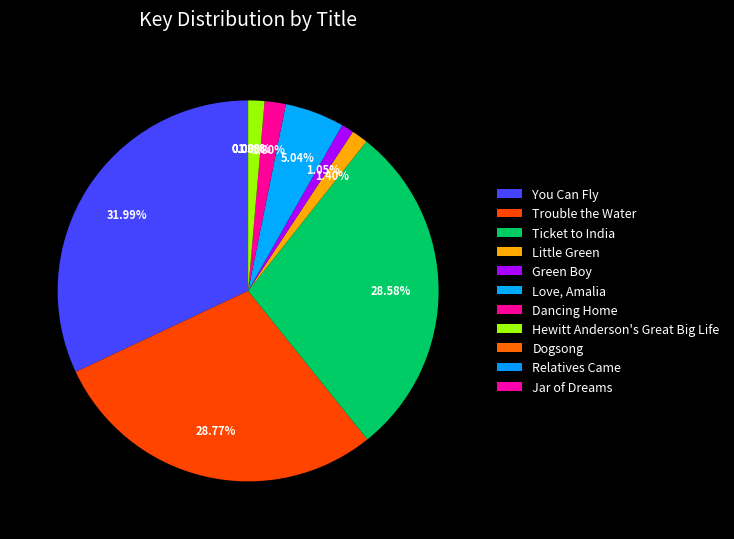

Count the number of slices in the pie.

11